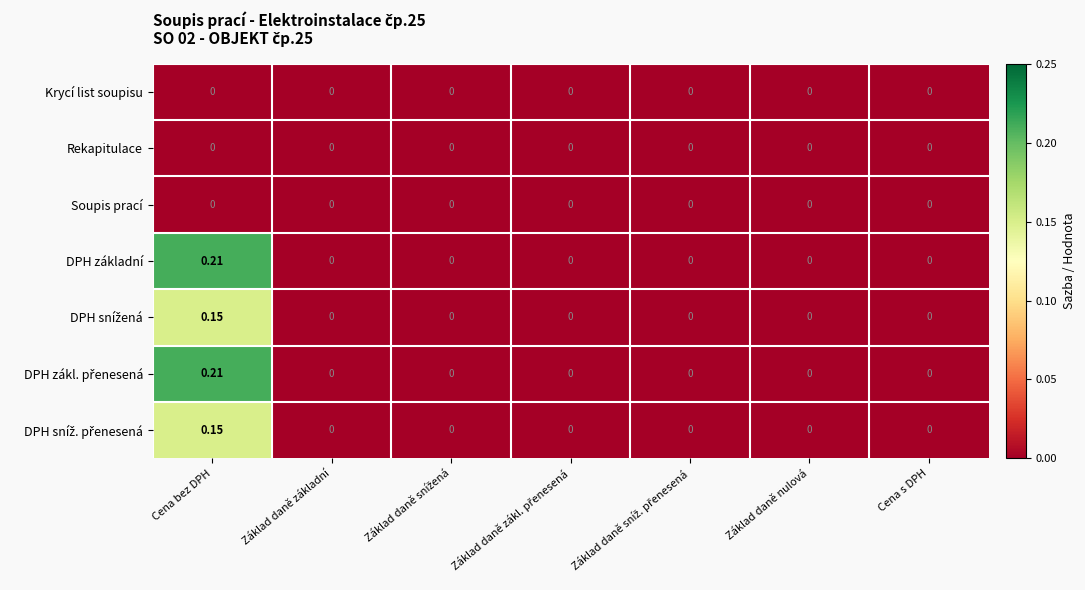

Count the number of data series in this chart.

7